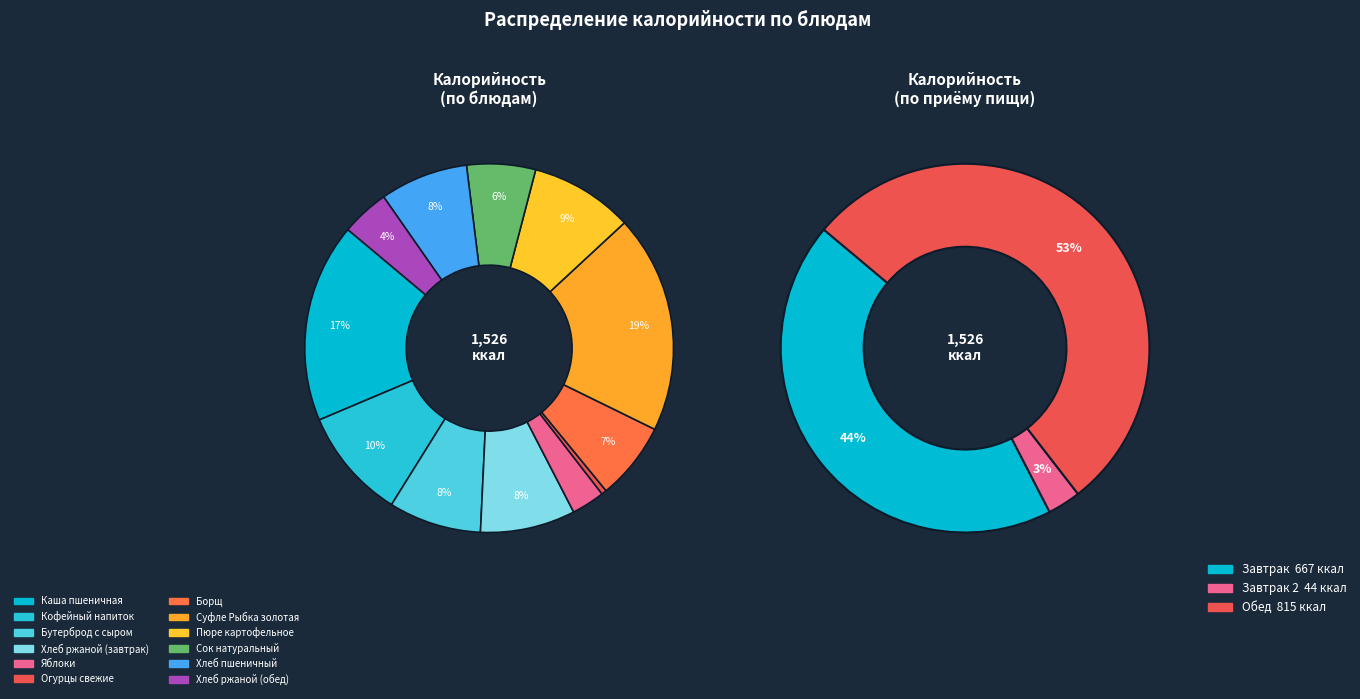

Do Хлеб ржаной (завтрак) and Каша пшеничная together represent more than half of the pie?

No